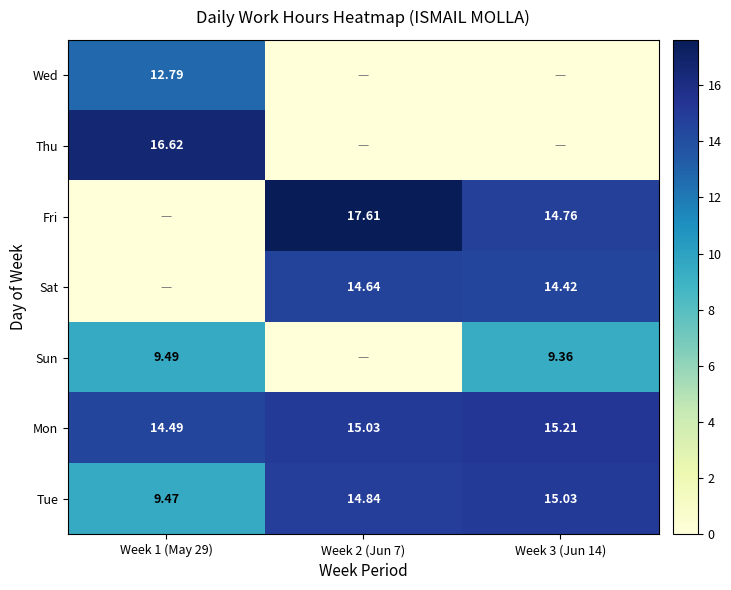

How many data points in Mon are above 15?

2